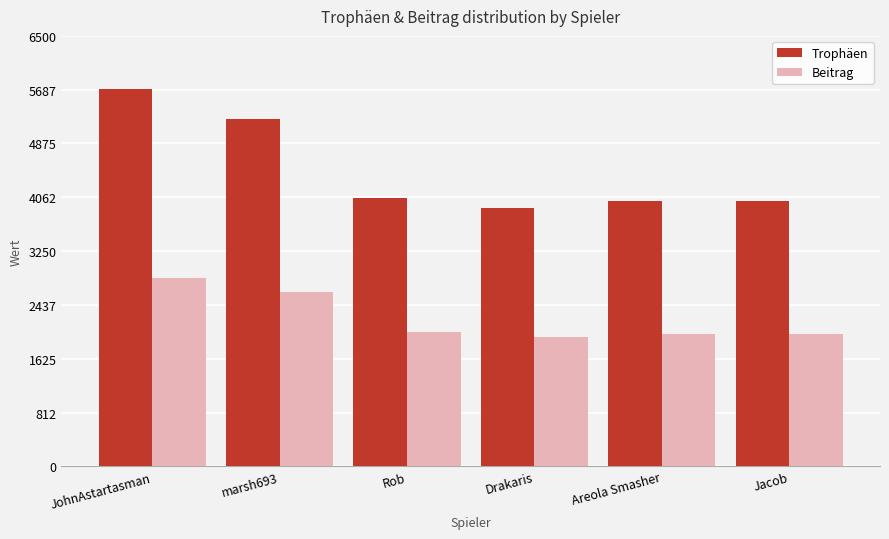

Reading left to right, extract all data points from this chart.

Trophäen: JohnAstartasman=5703	marsh693=5251	Rob=4053	Drakaris=3896	Areola Smasher=4001	Jacob=4001
Beitrag: JohnAstartasman=2851	marsh693=2625	Rob=2026	Drakaris=1948	Areola Smasher=2000	Jacob=2000